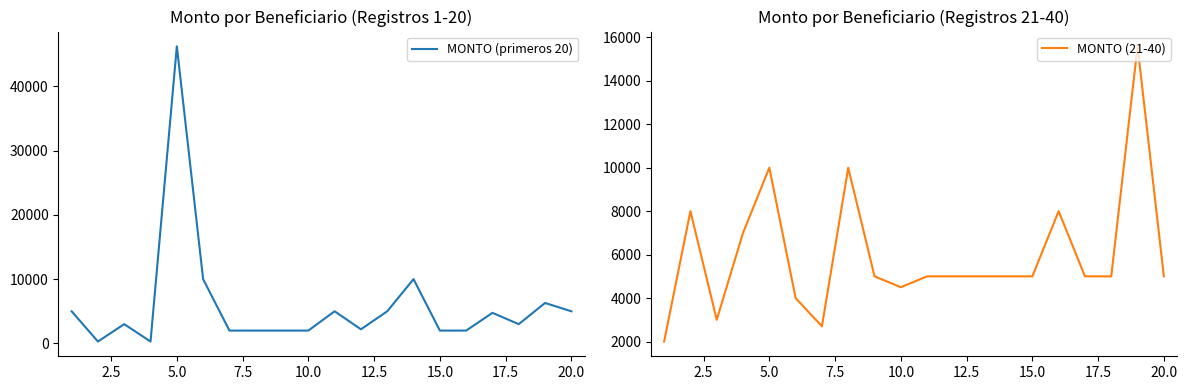

After their last crossing, which series has the higher values: MONTO (21-40) or MONTO (primeros 20)?

MONTO (21-40)